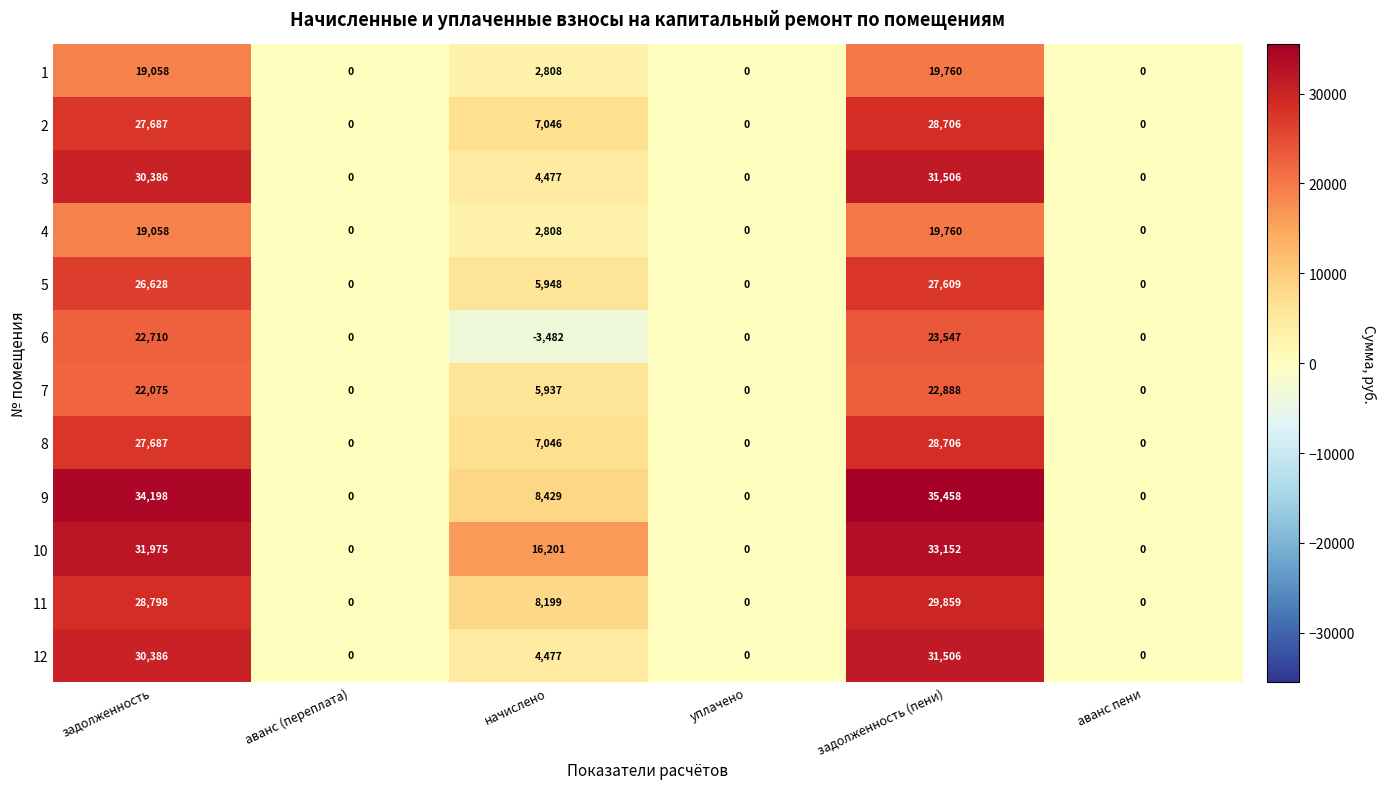

Which category has the lowest value across all series?

начислено